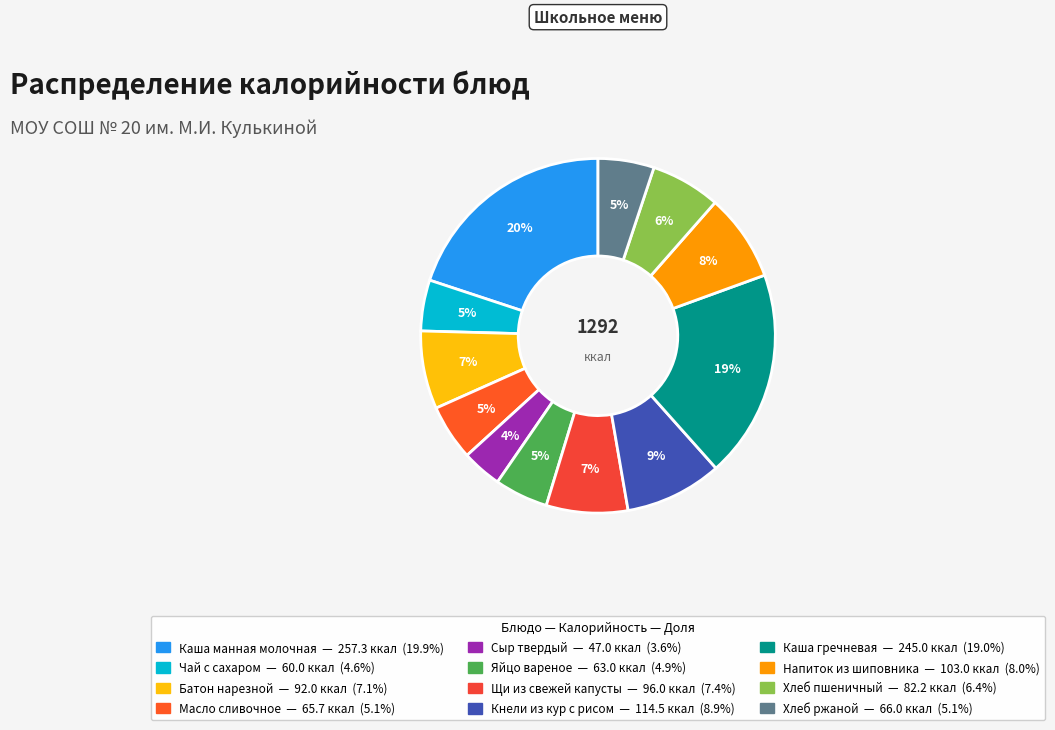

Which category has the biggest portion of the pie?

Каша манная молочная